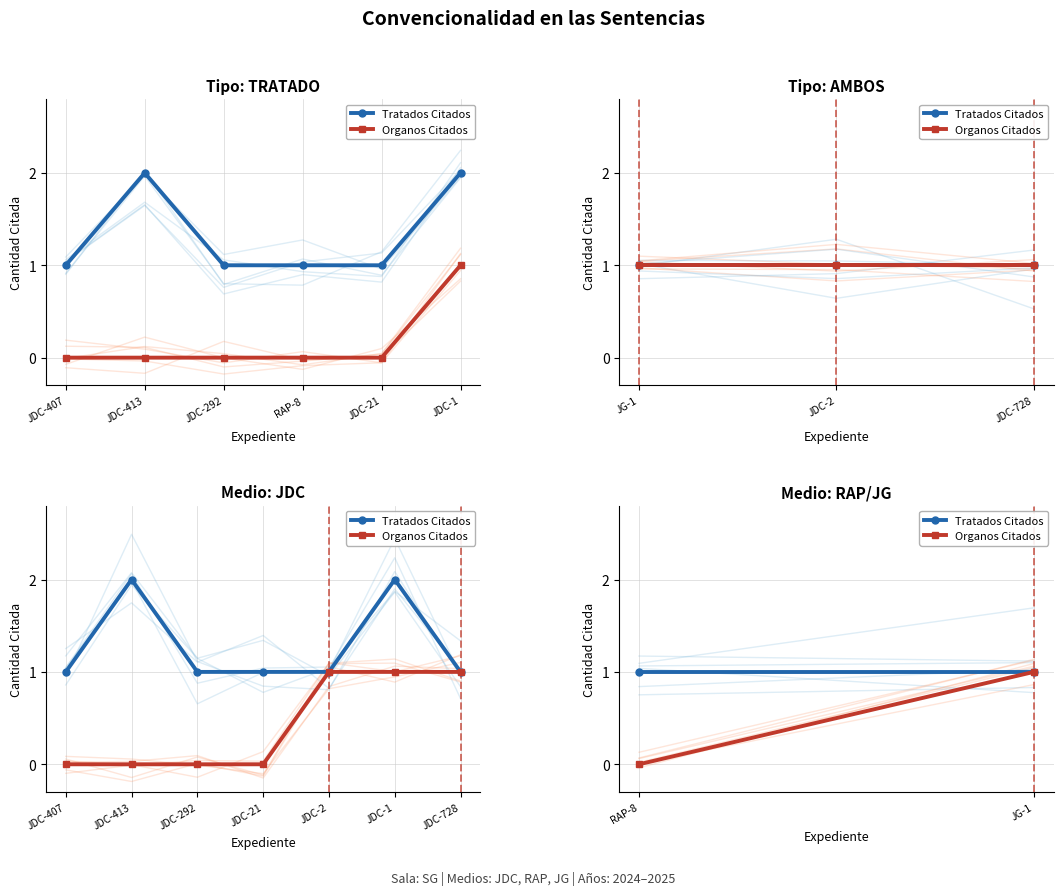

Which series has the largest range (max minus min)?

Organos Citados